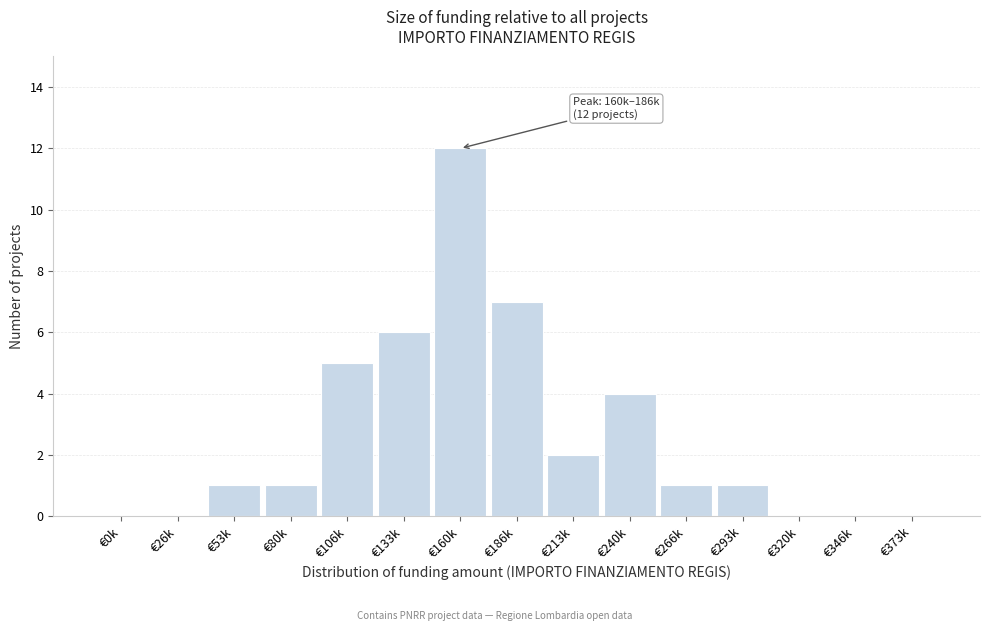

Reading left to right, extract all data points from this chart.

€0k=0	€26k=0	€53k=1	€80k=1	€106k=5	€133k=6	€160k=12	€186k=7	€213k=2	€240k=4	€266k=1	€293k=1	€320k=0	€346k=0	€373k=0